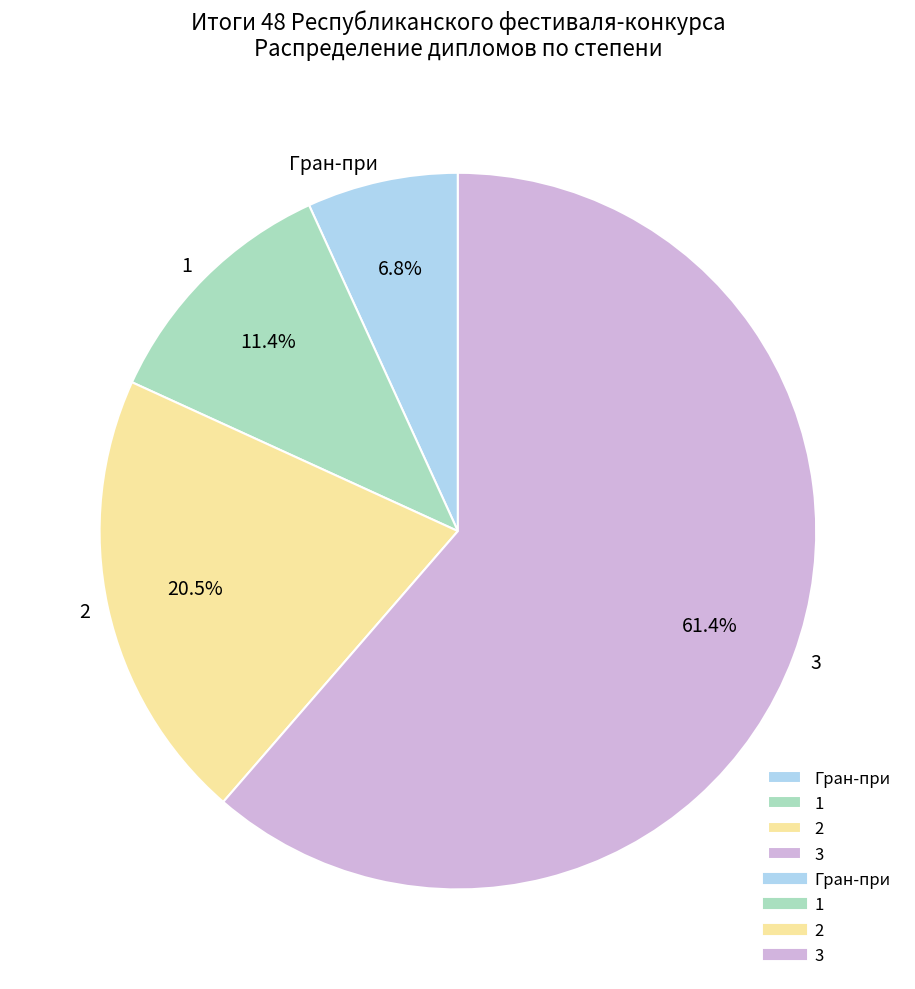

Count the number of slices in the pie.

4